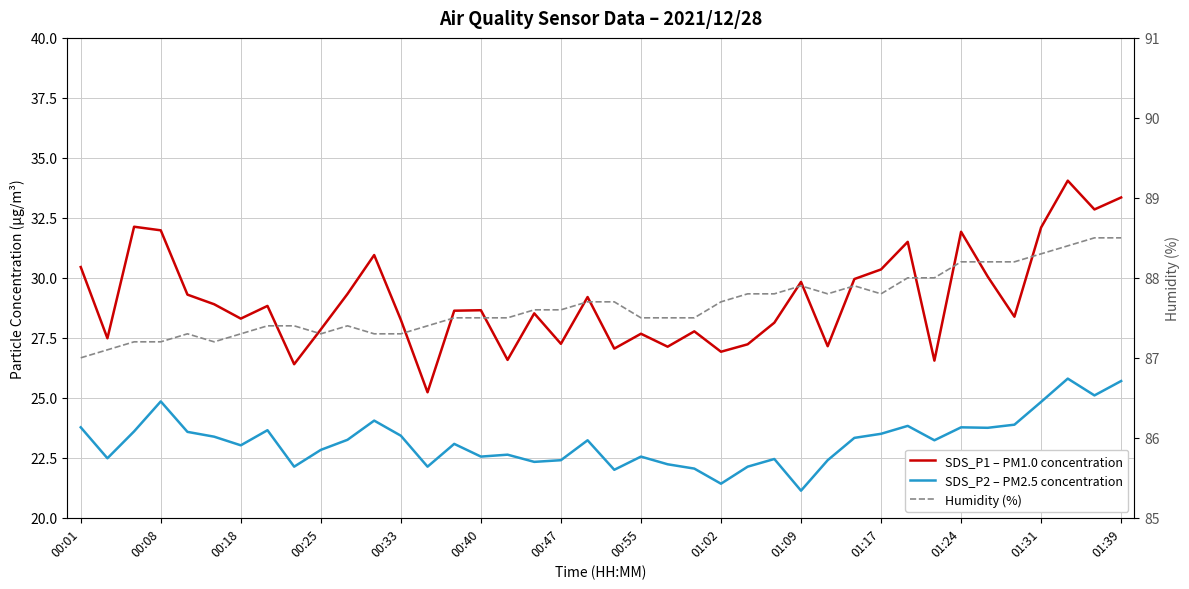

What is the spread (max minus min) of values at 19?

64.5